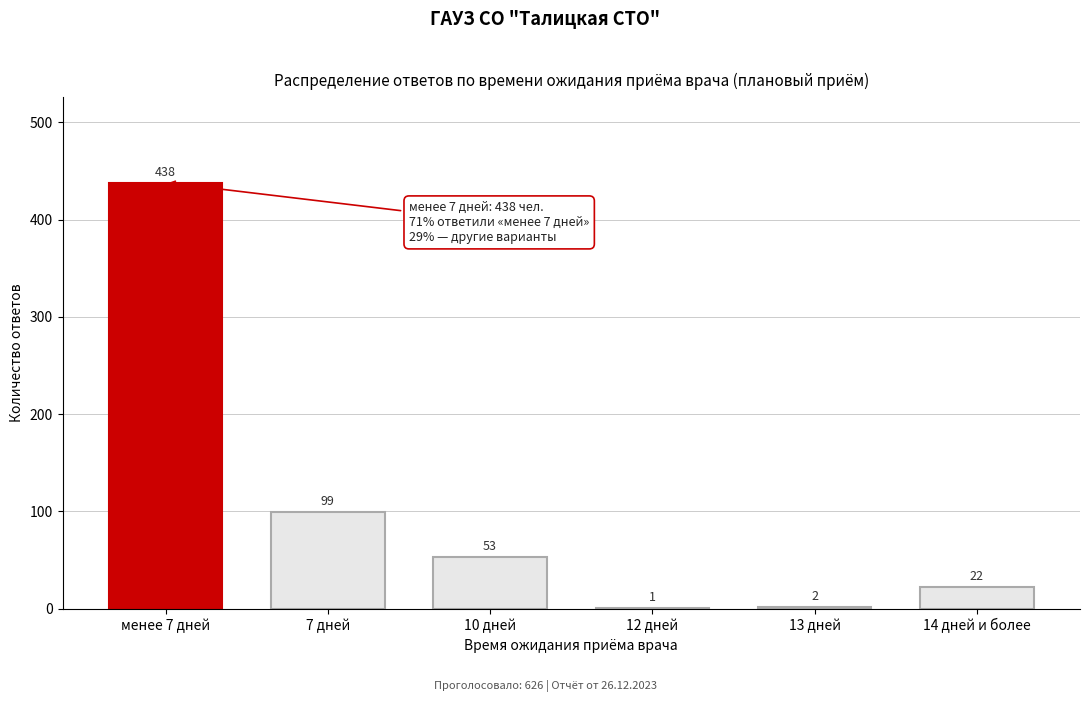

Reading left to right, list all the values displayed in this chart.

менее 7 дней=438	7 дней=99	10 дней=53	12 дней=1	13 дней=2	14 дней и более=22